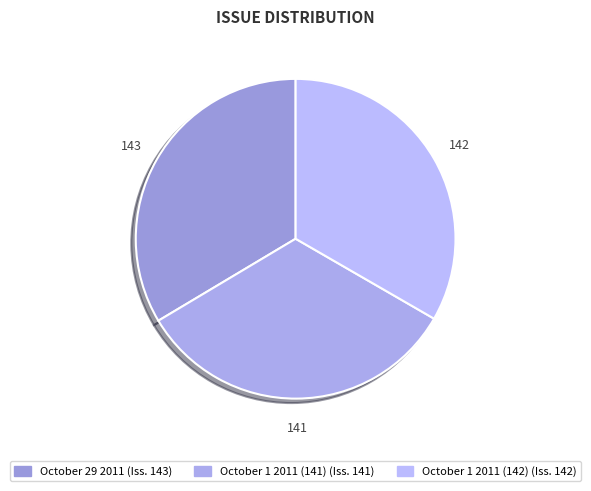

How many segments does this pie chart have?

3